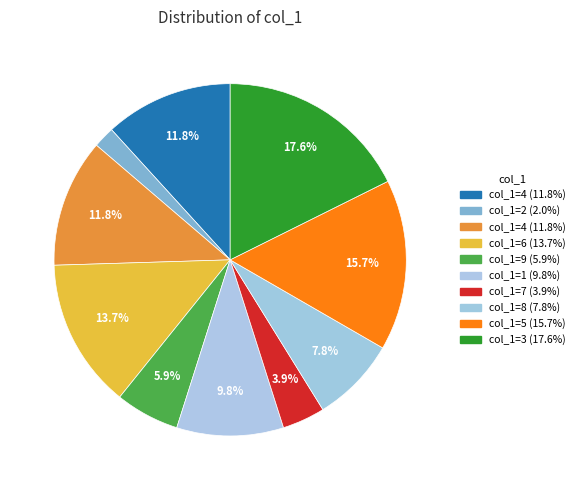

Count the number of slices in the pie.

10